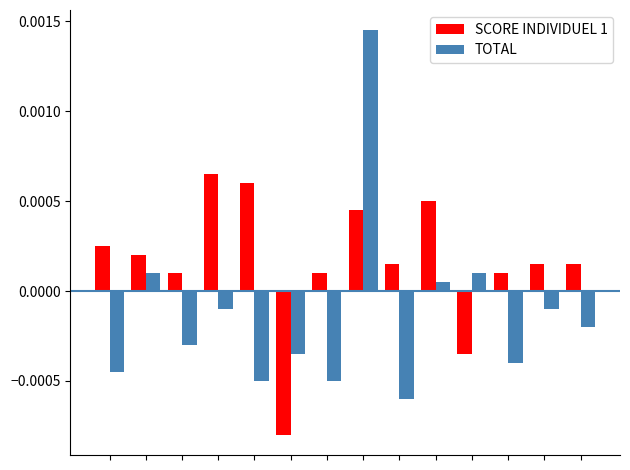

At how many categories does at least one series exceed 0?

13